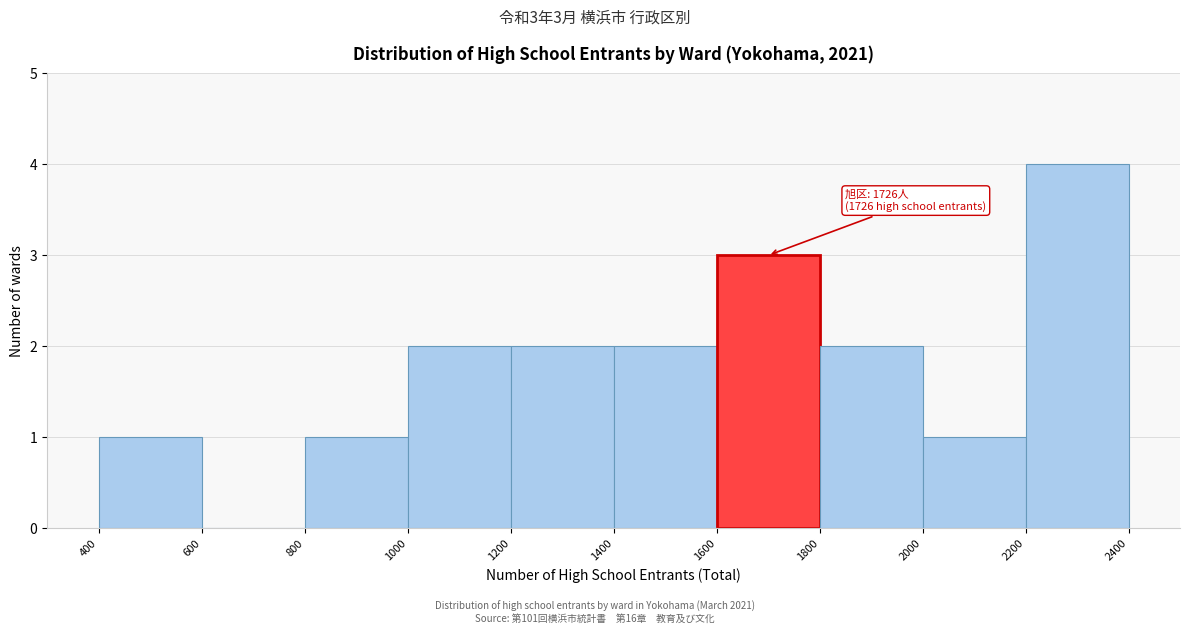

Which range on the x-axis has the tallest bar?

2200 to 2400